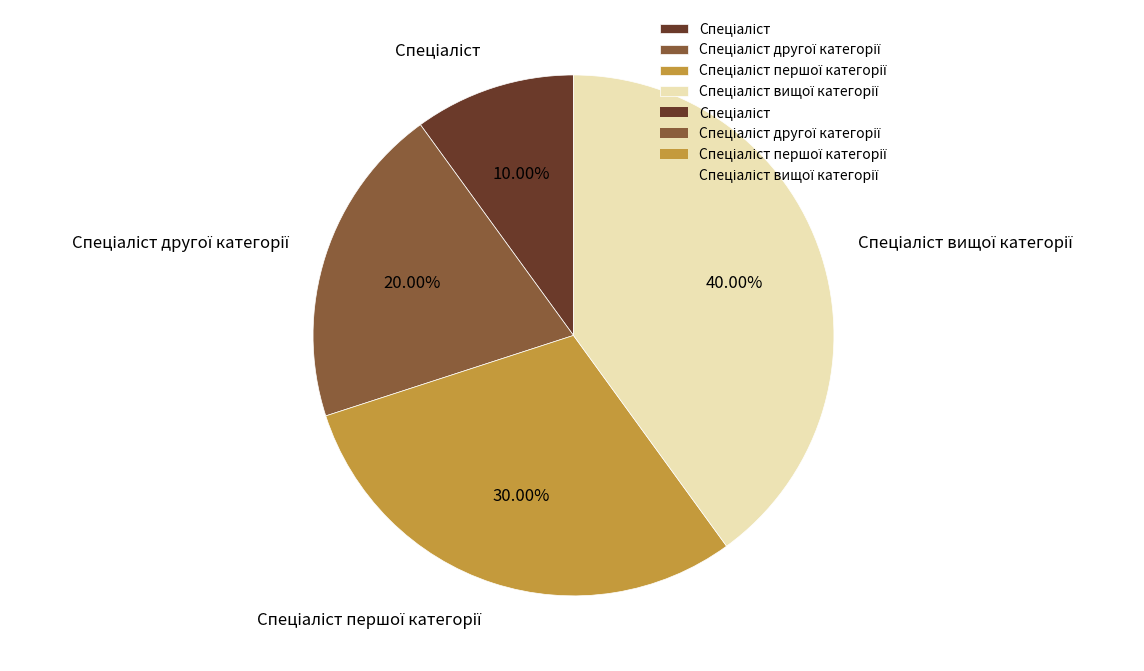

Does any single category account for the majority?

No